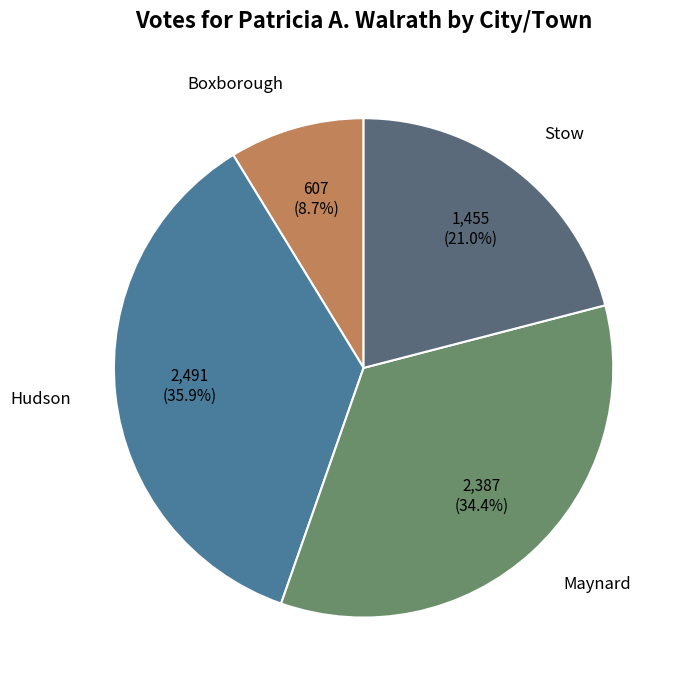

How much of the chart is everything except Boxborough?

91.3%